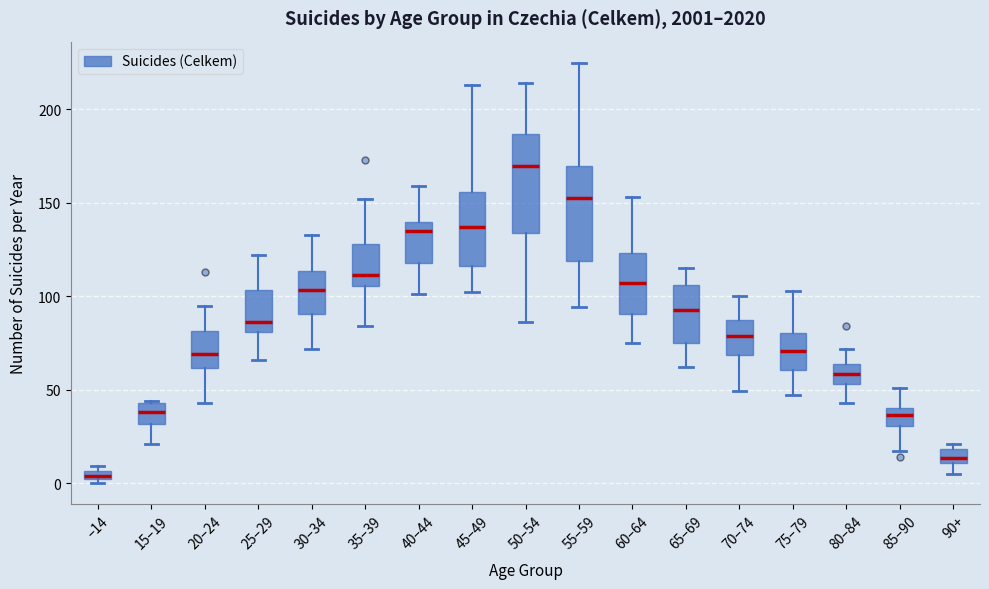

Where does the median line of the box for 85–90 sit on the y-axis? The values are not printed on the chart, so give them approximately, as read against the axis.

35